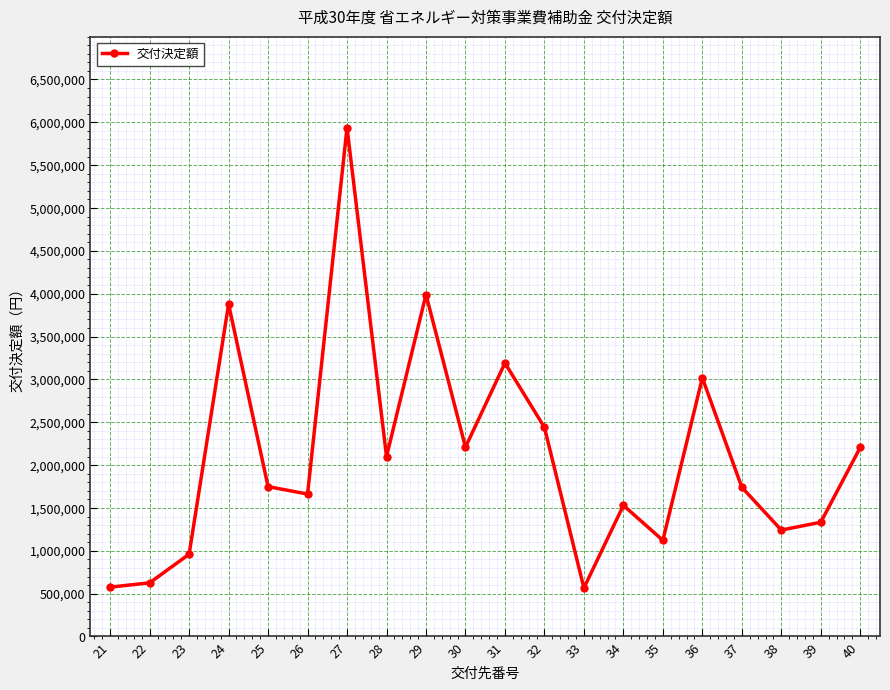

How many data points are less than 1749000?

10